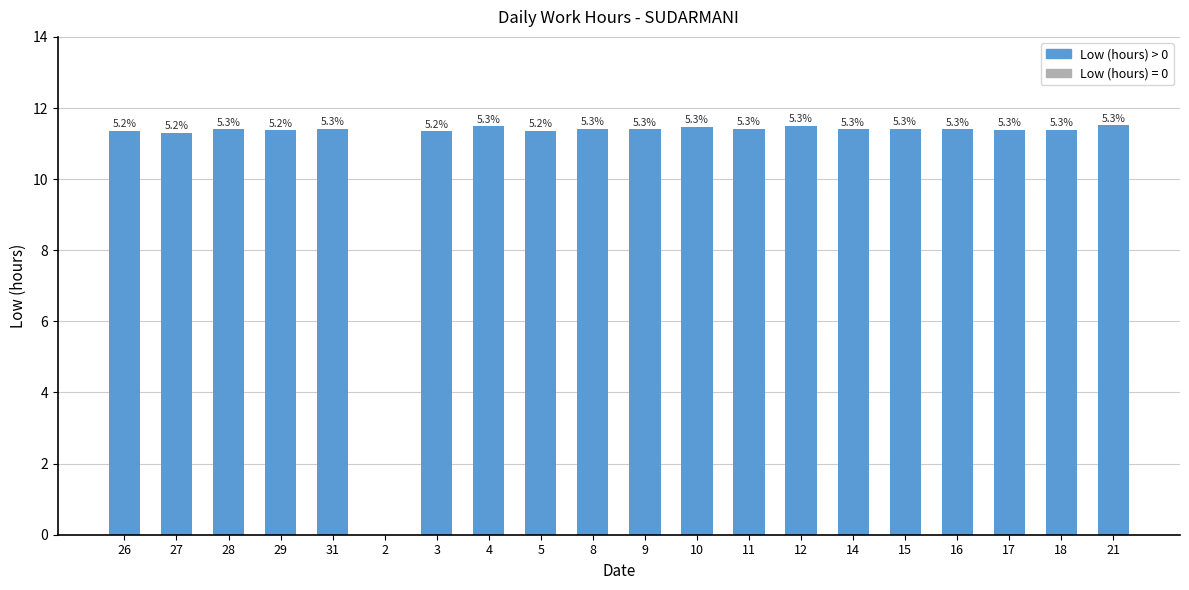

Are the bars horizontal?

No